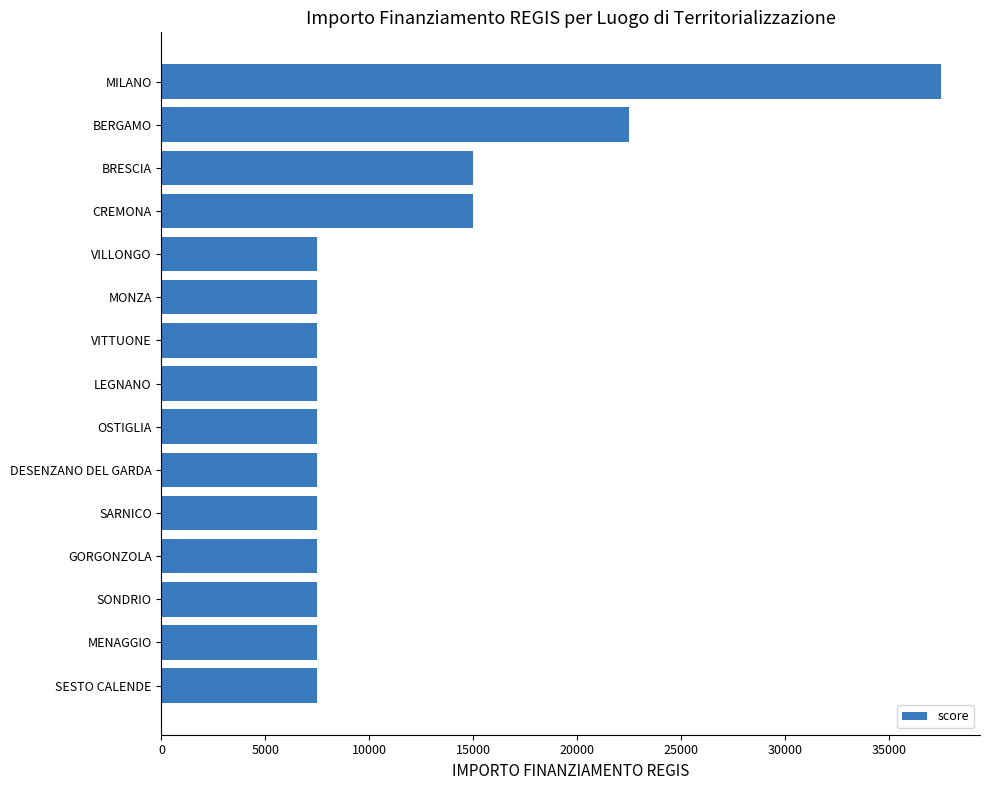

The chart shows a value of 14116 at BERGAMO. True or false?

False